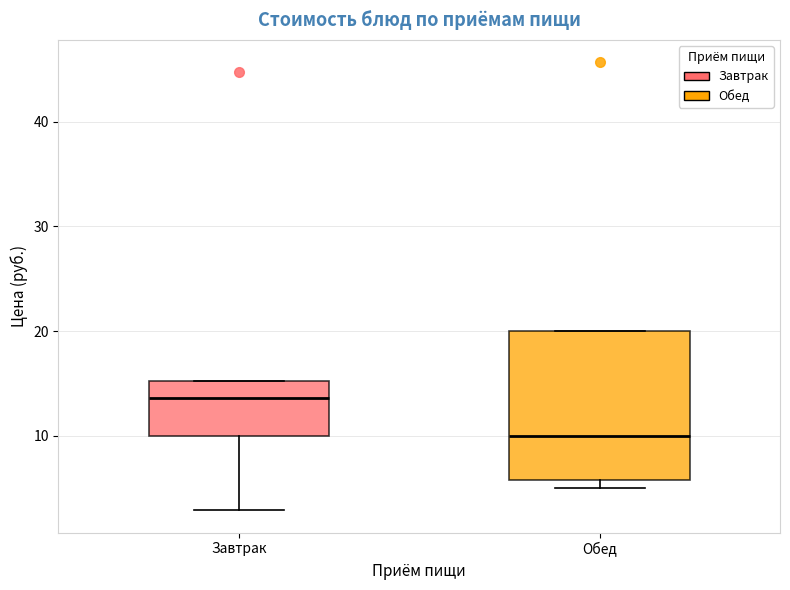

Which box is the tallest, from its lower edge to its upper edge?

Обед